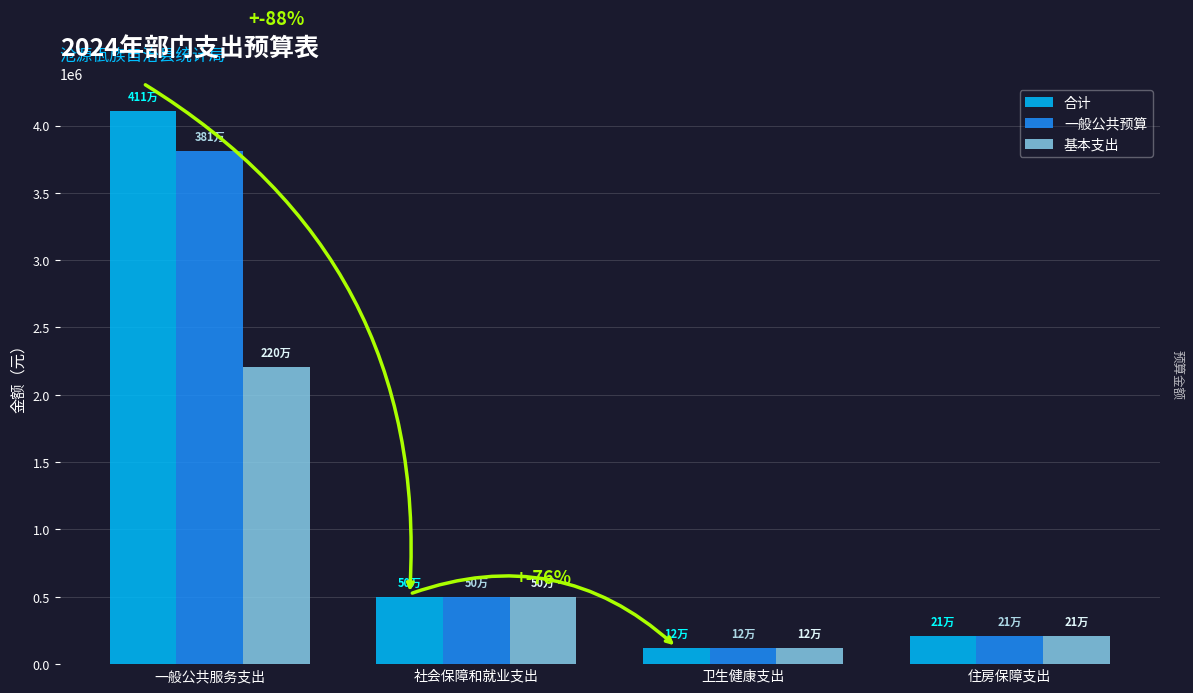

What is the difference between the maximum and second lowest values in the 一般公共预算 series?

3599712.5